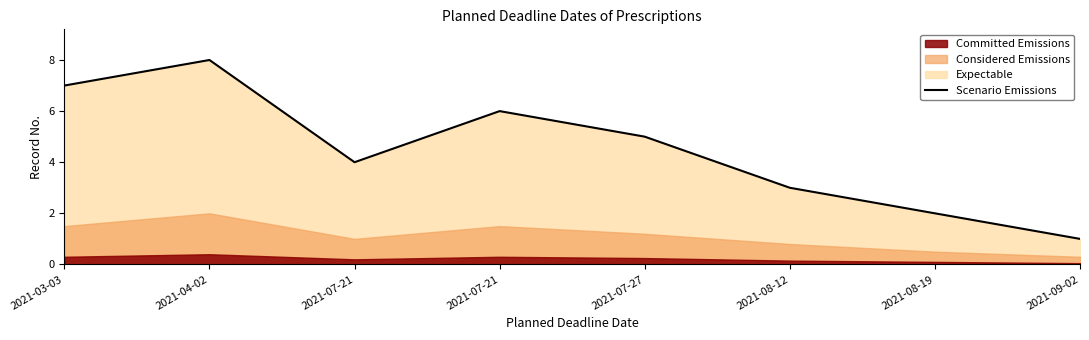

Count the values in the range 3 to 7.

5